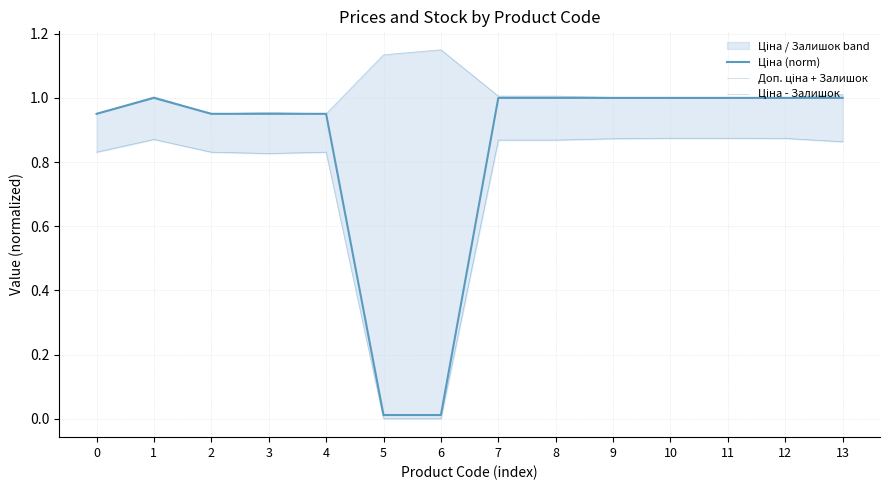

Rank the categories by Доп. ціна + Залишок value from lowest to highest.

0, 2, 4, 3, 10, 11, 12, 9, 1, 7, 8, 13, 5, 6